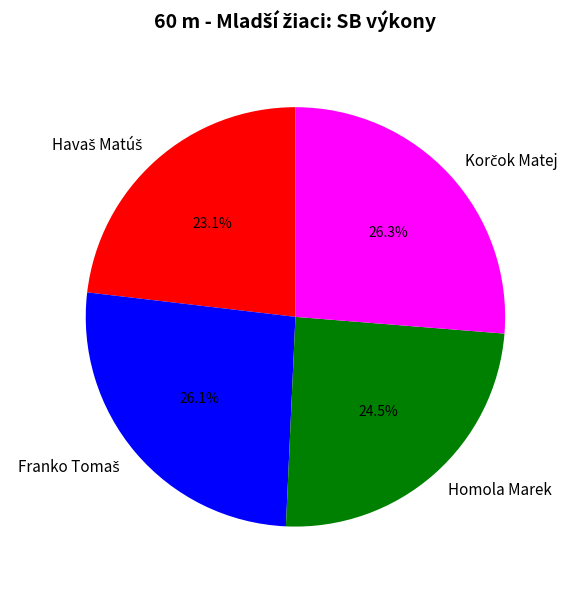

Does any single category account for the majority?

No